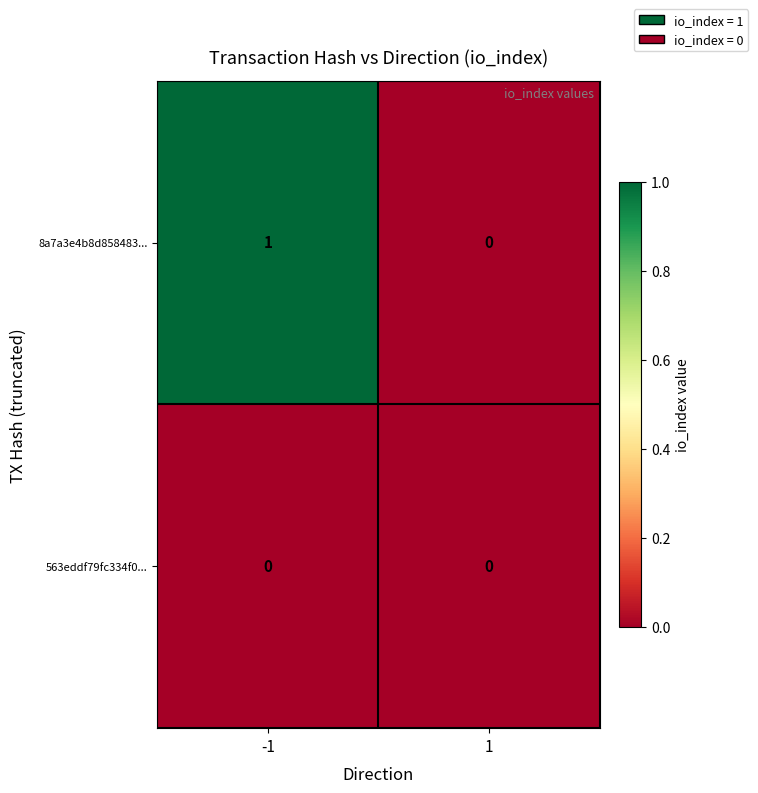

The value of 8a7a3e4b8d858483... at -1 is 1. True or false?

True